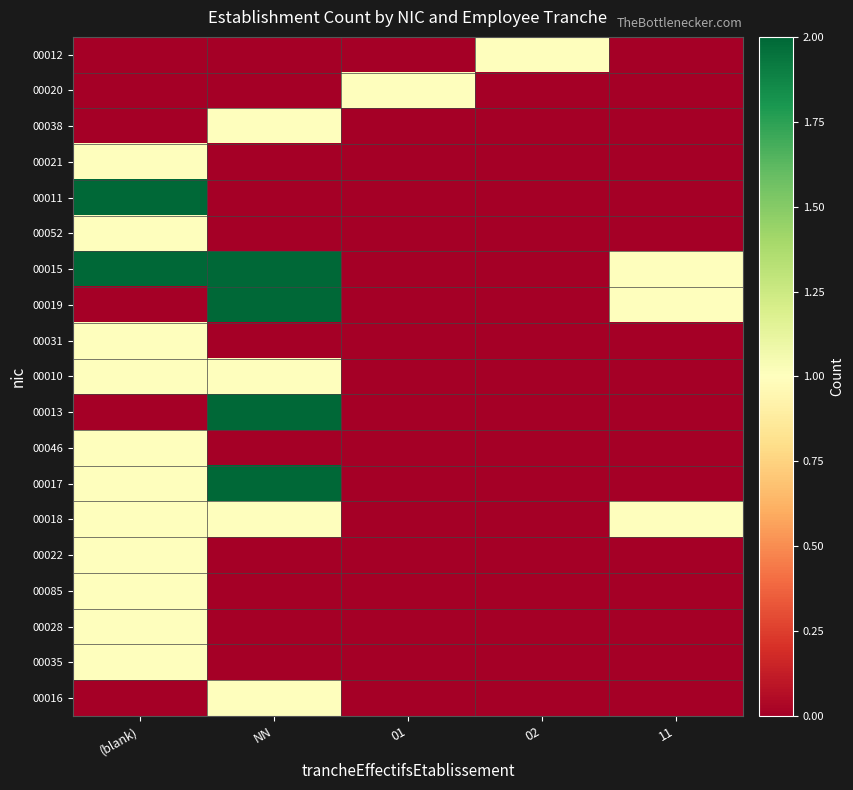

At how many categories does at least one series exceed 0?

5